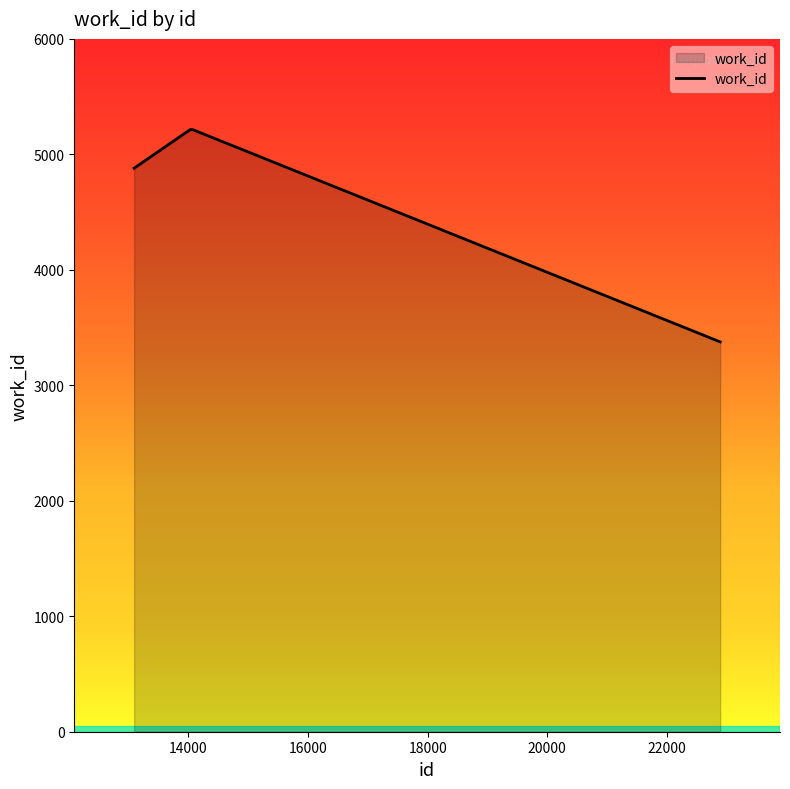

What is the difference between the maximum and minimum values?

1838